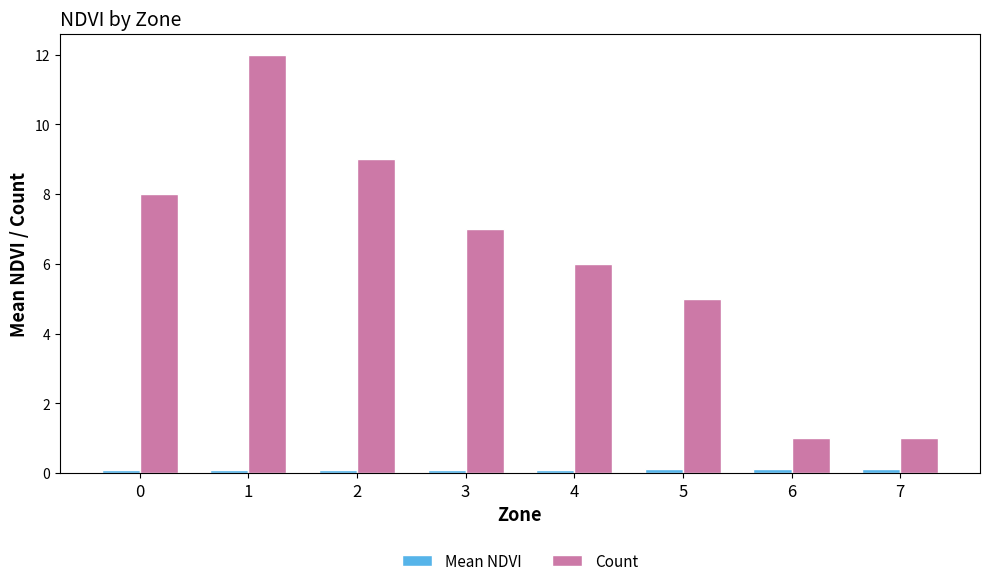

Which series has the largest total across all categories?

Count